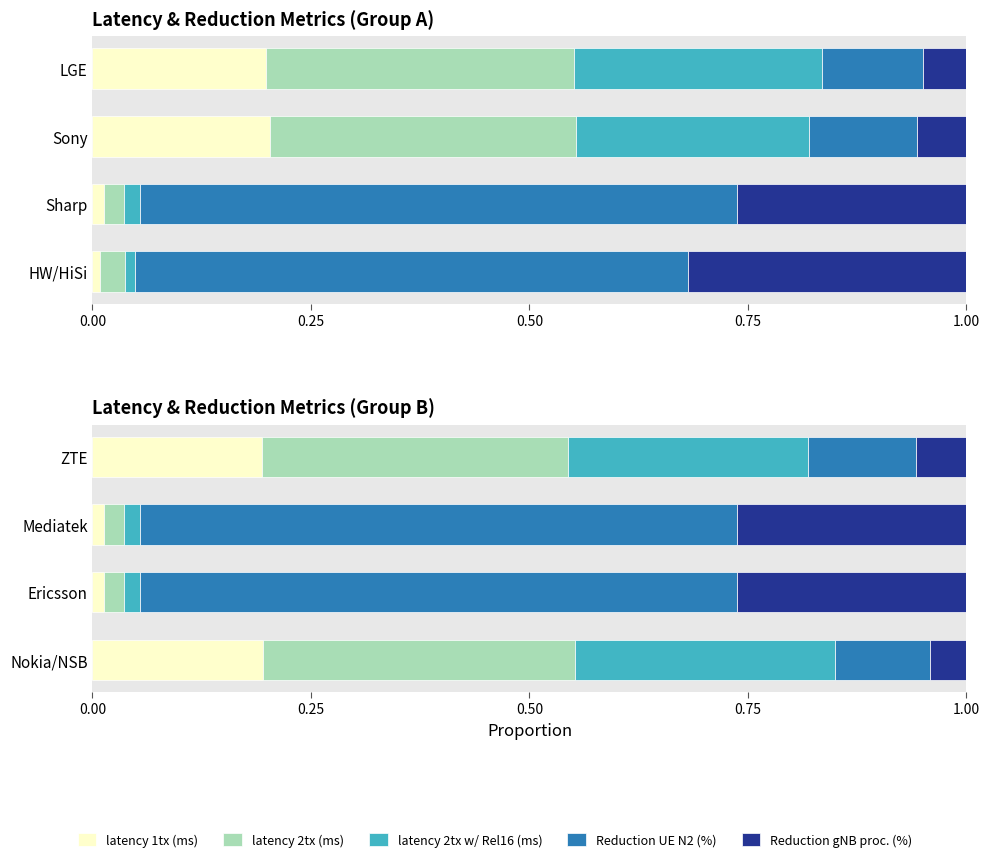

What is the maximum value shown in the chart?

0.7